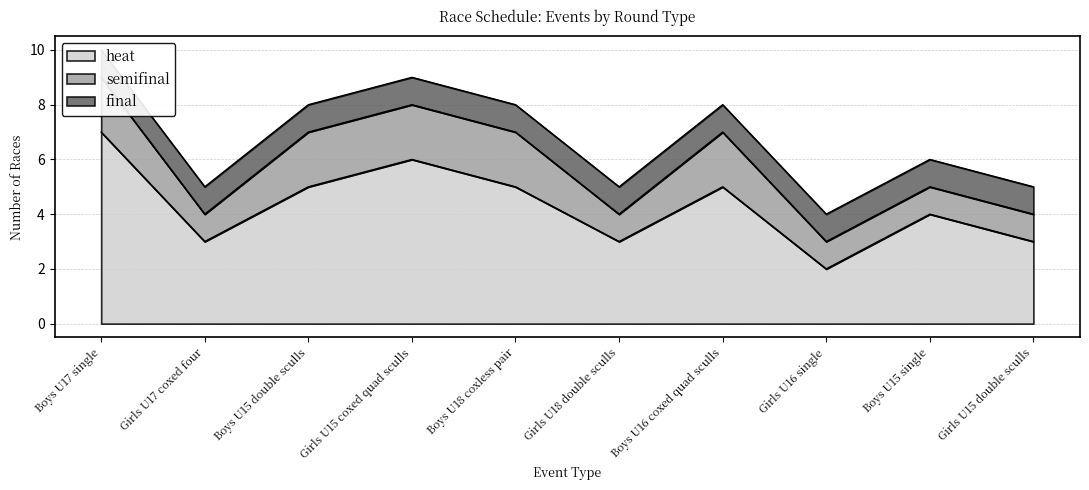

True or false: heat and semifinal cross at least once.

False